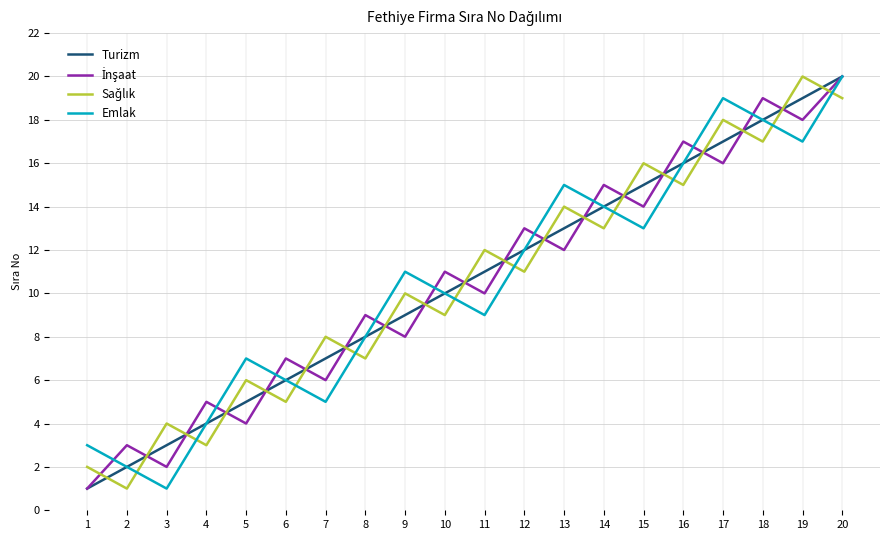

List the labels in order of Emlak value, smallest first.

3, 2, 1, 4, 7, 6, 5, 8, 11, 10, 9, 12, 15, 14, 13, 16, 19, 18, 17, 20